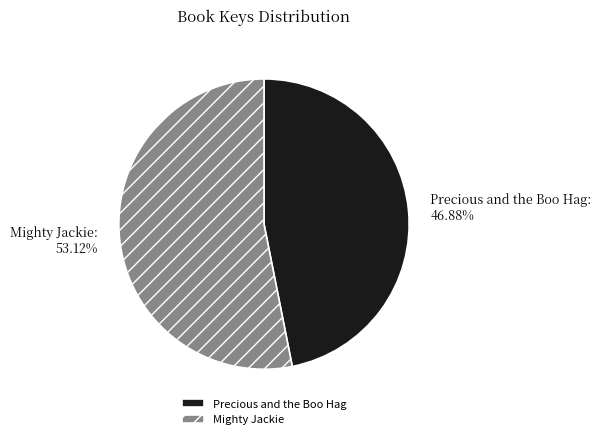

To the nearest percent, what is the combined percentage of Precious and the Boo Hag and Mighty Jackie?

100%